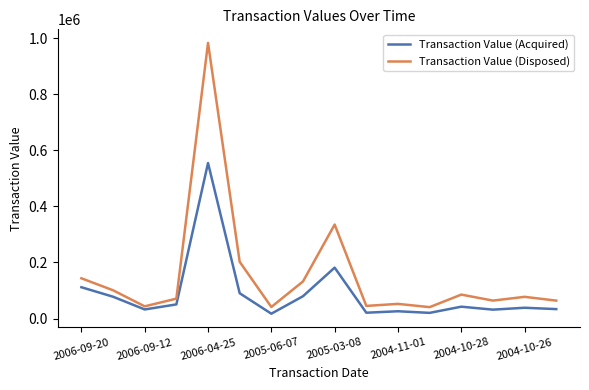

Rank the series by their maximum value, from lowest to highest.

Transaction Value (Acquired), Transaction Value (Disposed)